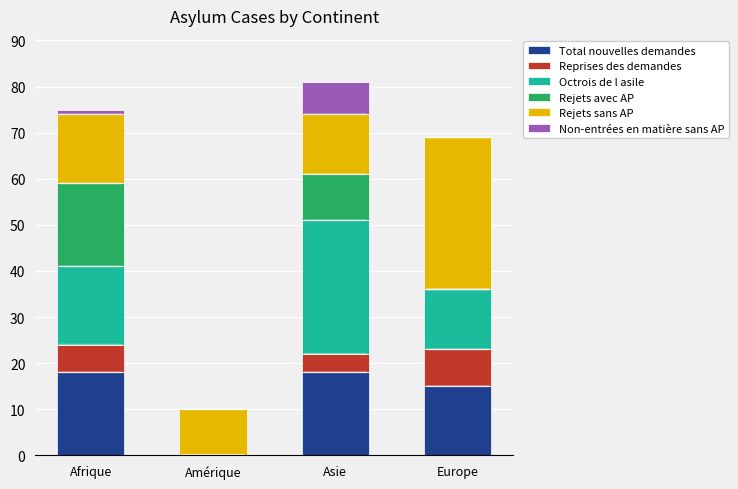

How many series are shown in this chart?

6